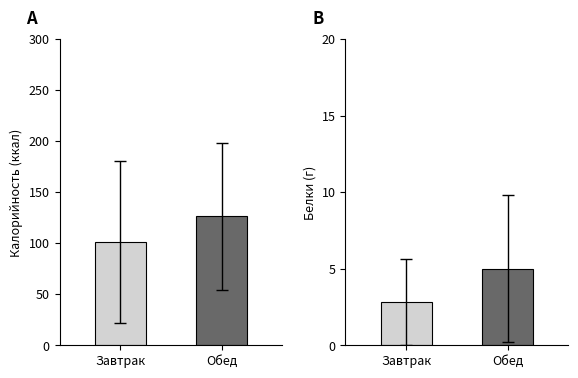

Does the chart contain any negative values?

No